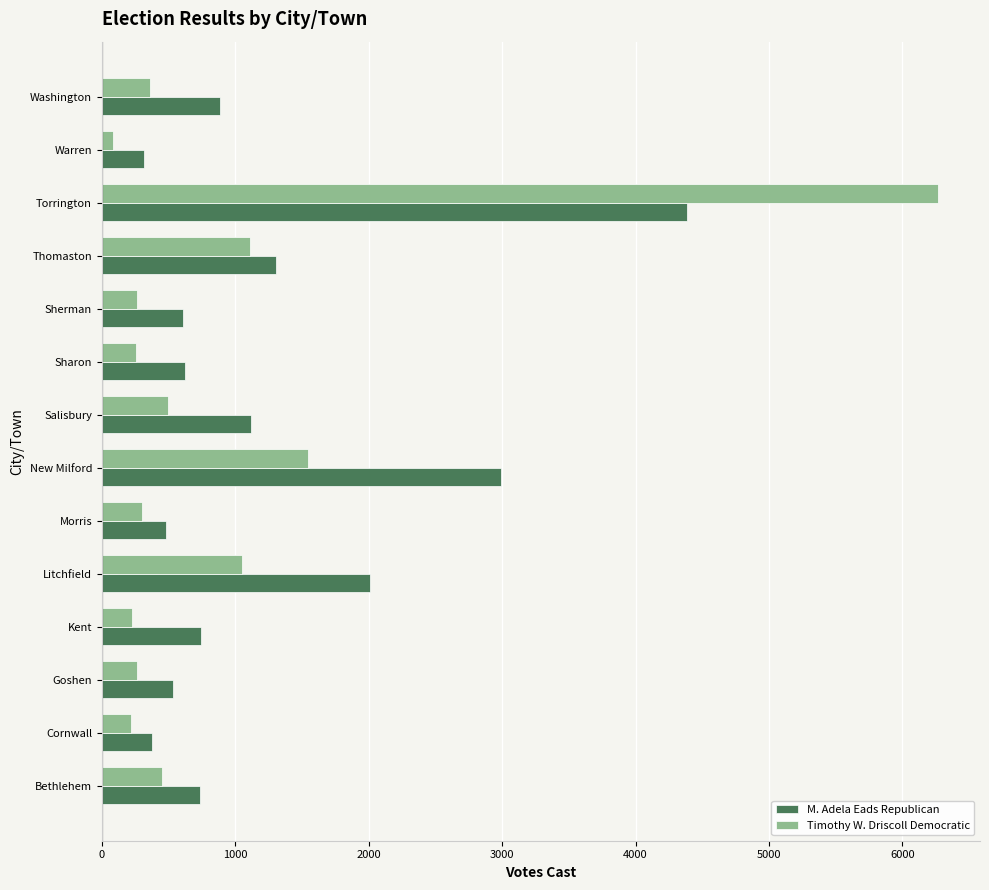

Rank the series by their average value, from lowest to highest.

Timothy W. Driscoll Democratic, M. Adela Eads Republican